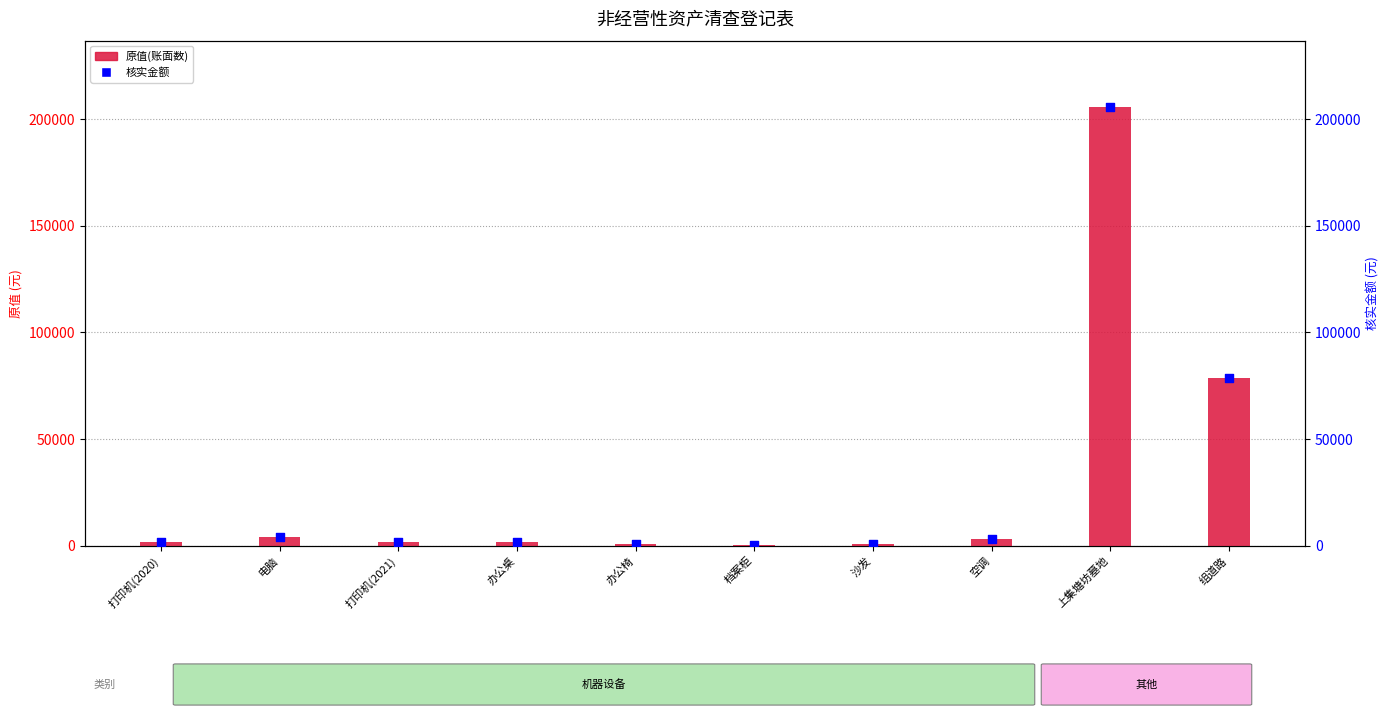

Is the value of 核实金额 at 打印机(2021) greater than the value of 原值(账面数) at 沙发?

Yes